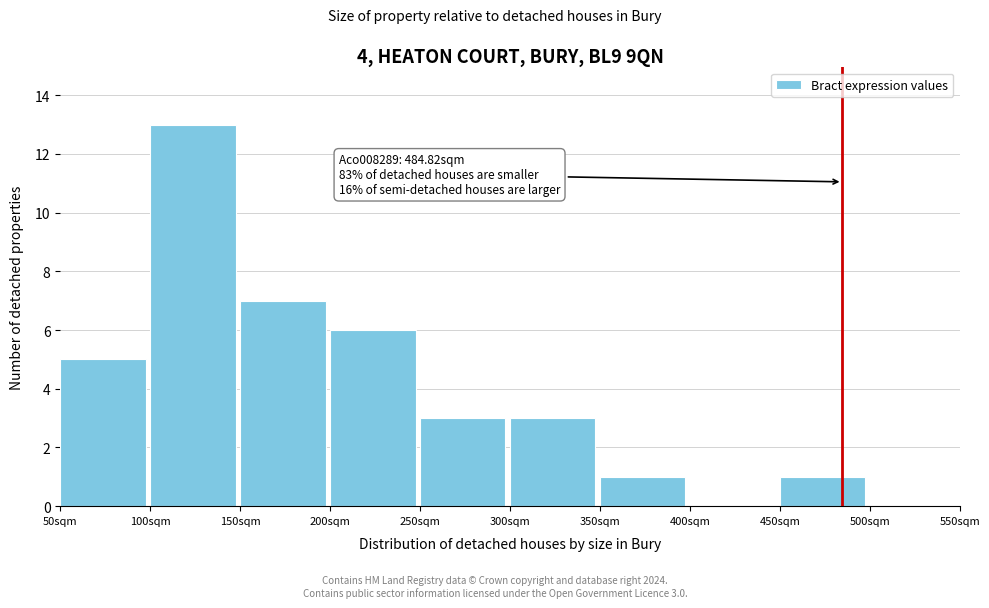

Which range on the x-axis has the tallest bar?

100 to 150